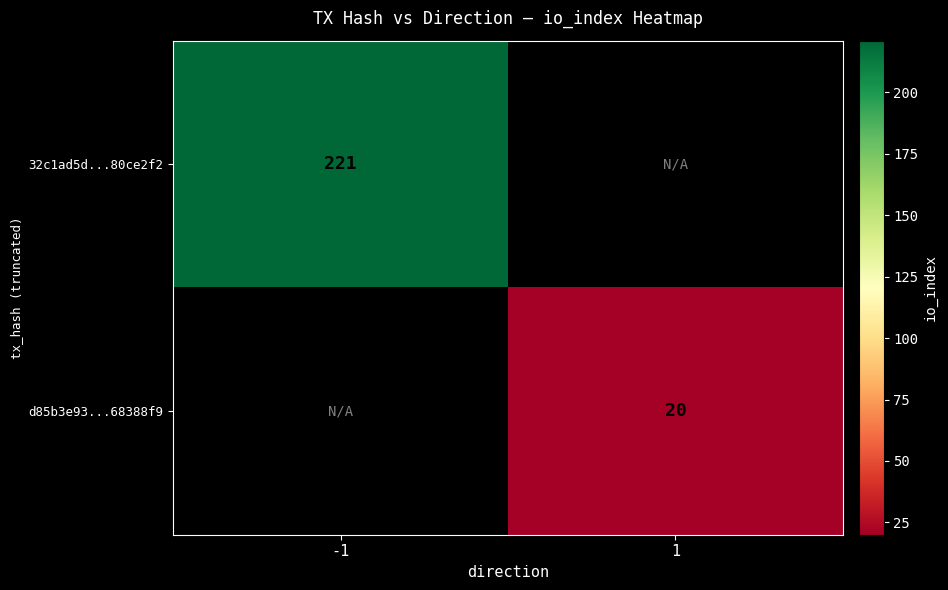

Is the value of 32c1ad5d...80ce2f2 at -1 greater than the value of d85b3e93...68388f9 at 1?

Yes